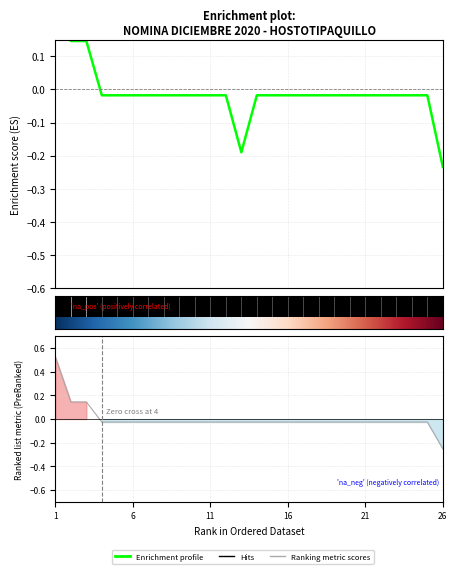

The value of Total Percepciones at 21 is -0.0. True or false?

True